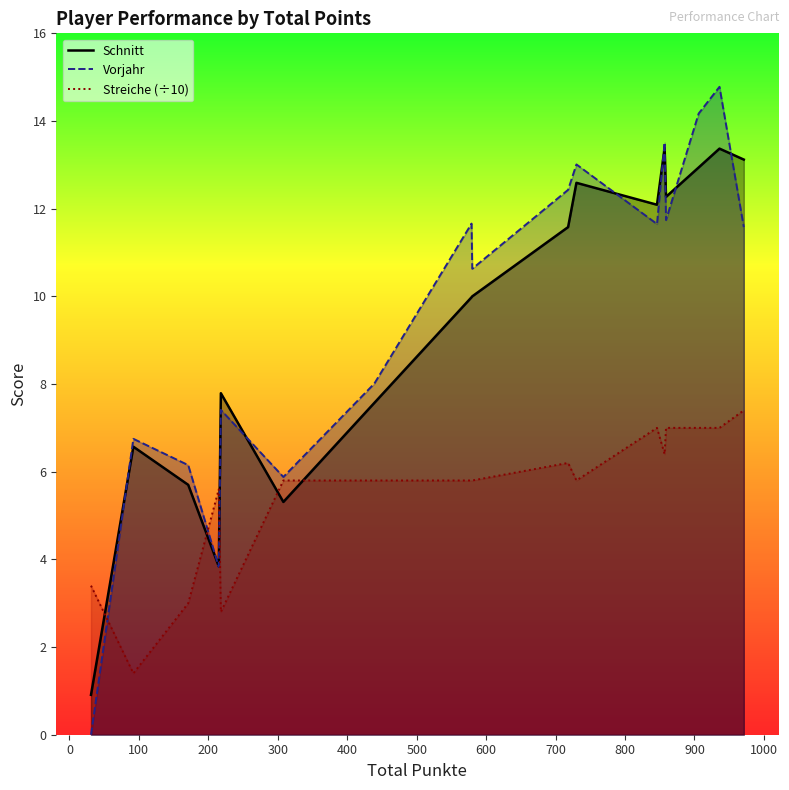

What is the maximum value shown in the chart?

14.8